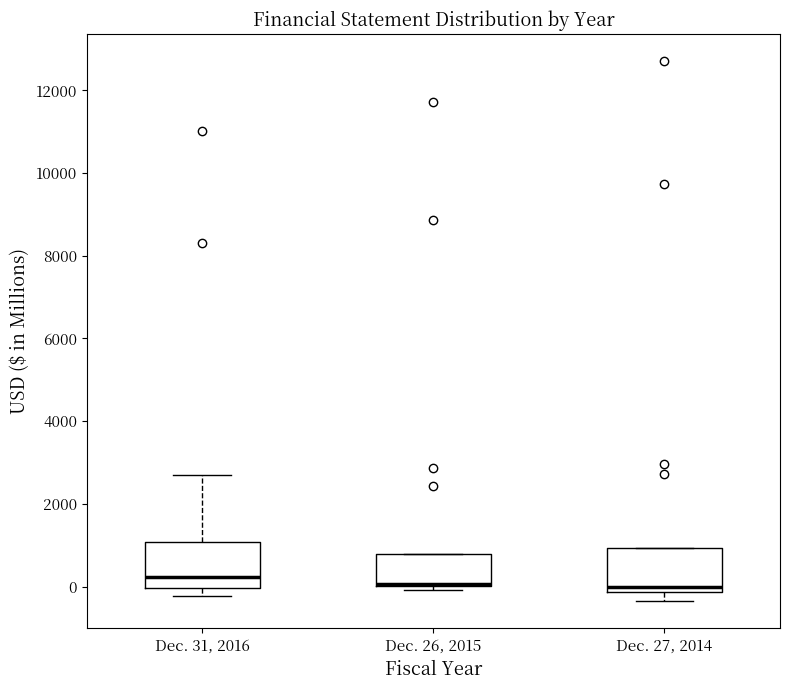

Where is the upper edge of the box for Dec. 31, 2016 on the y-axis? The values are not printed on the chart, so give them approximately, as read against the axis.

1000